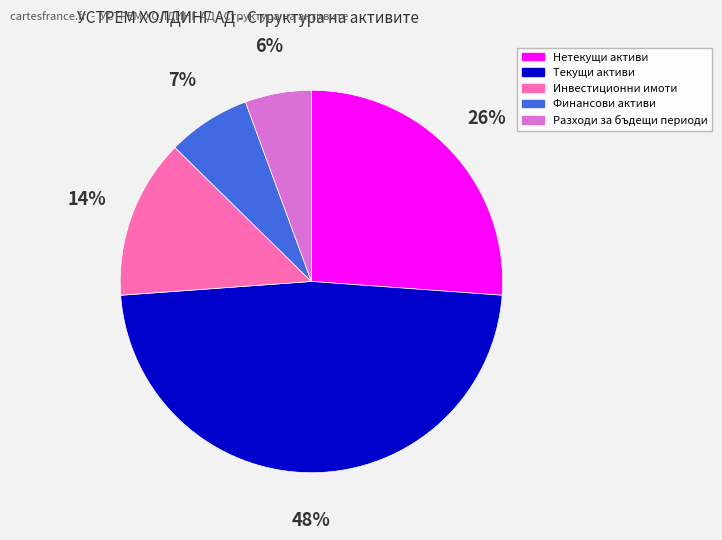

To the nearest percent, what portion does Разходи за бъдещи периоди represent?

6%